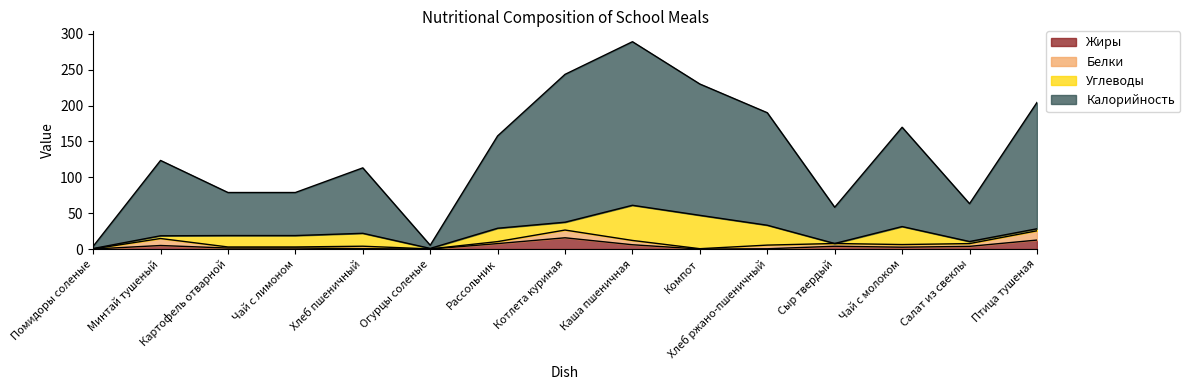

Where is the first local maximum for Калорийность?

Минтай тушеный